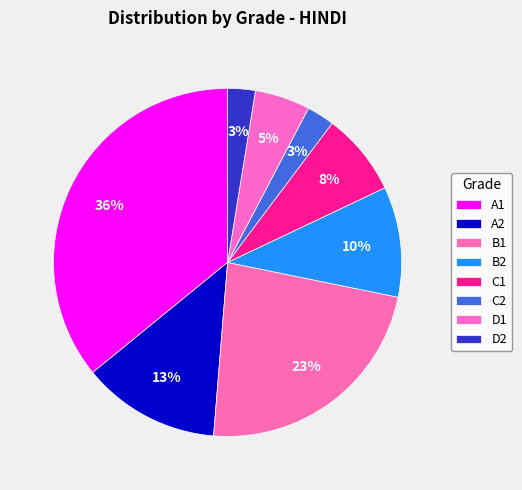

Count the number of slices in the pie.

8